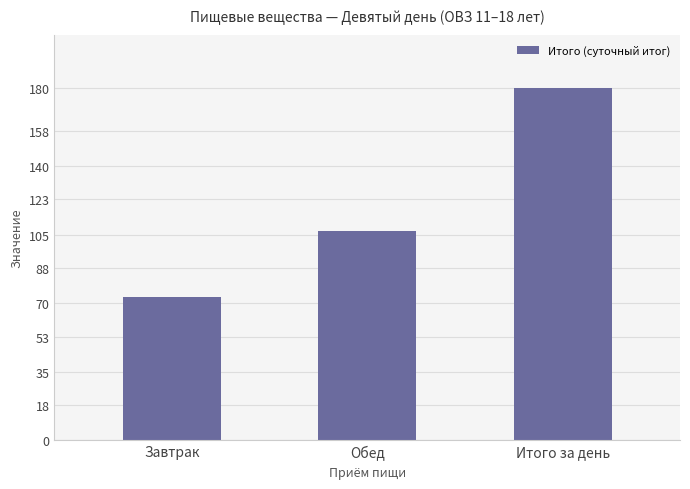

What is the maximum value shown in the chart?

180